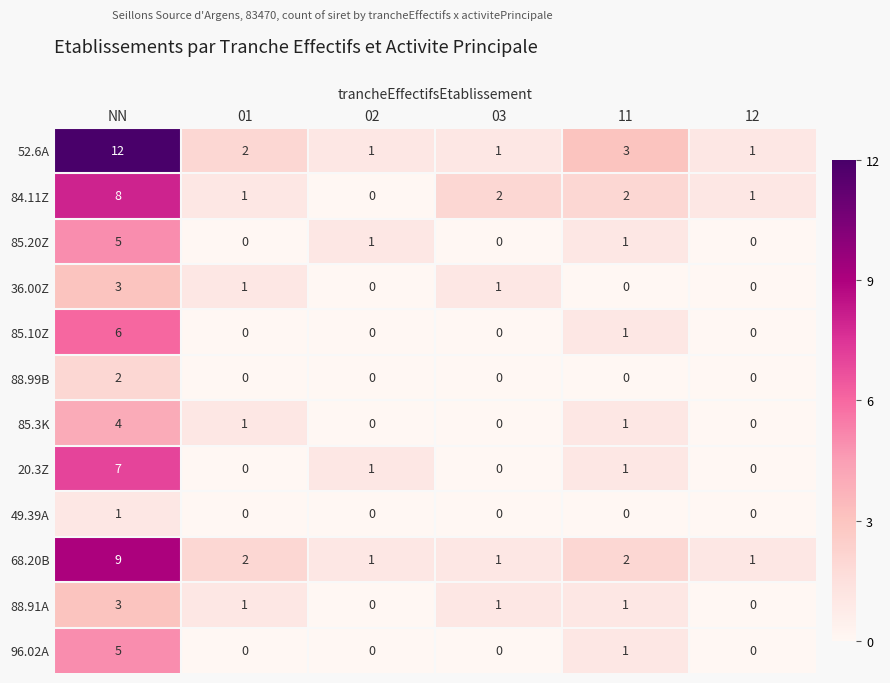

Which series has the widest spread of values?

52.6A